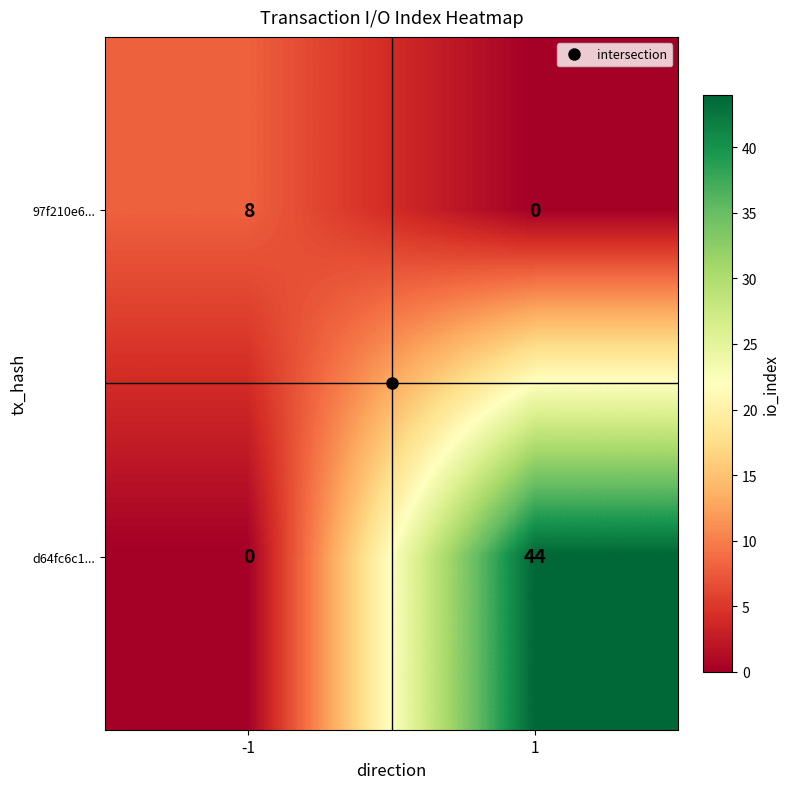

What value does the 97f210e6... series have at -1?

8